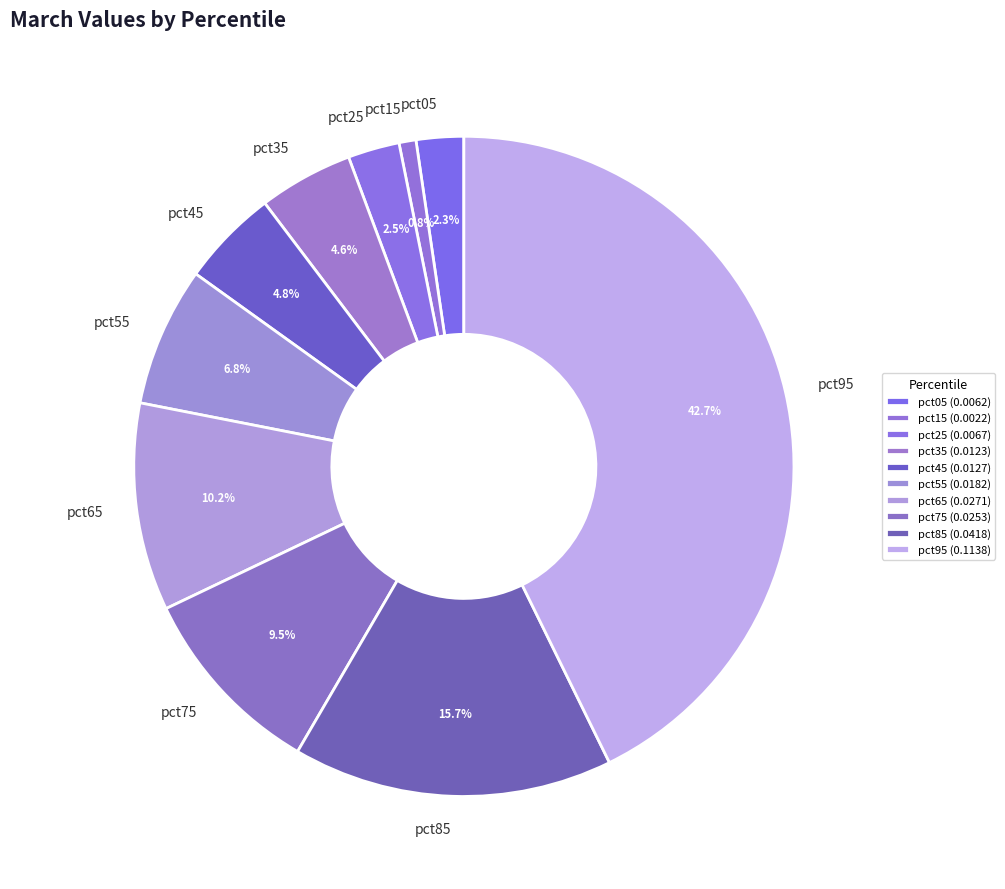

To the nearest percent, what is the average slice percentage?

10%